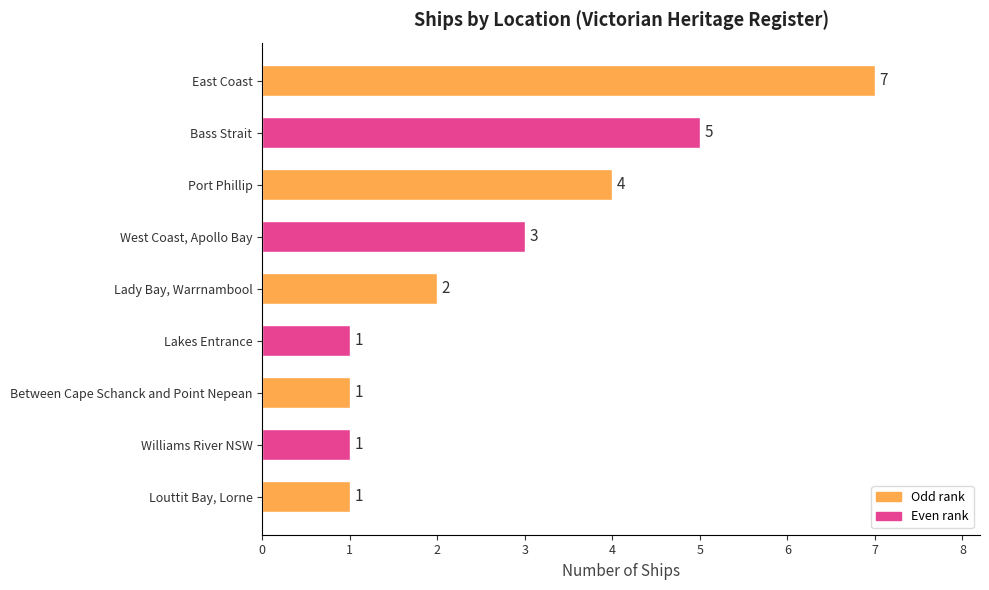

What is the greatest value displayed?

7